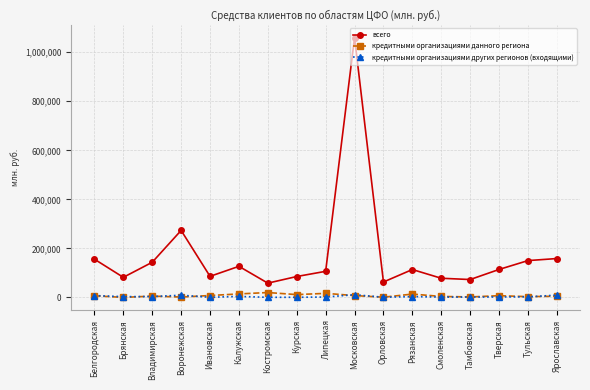

At how many categories does at least one series exceed 943136?

1